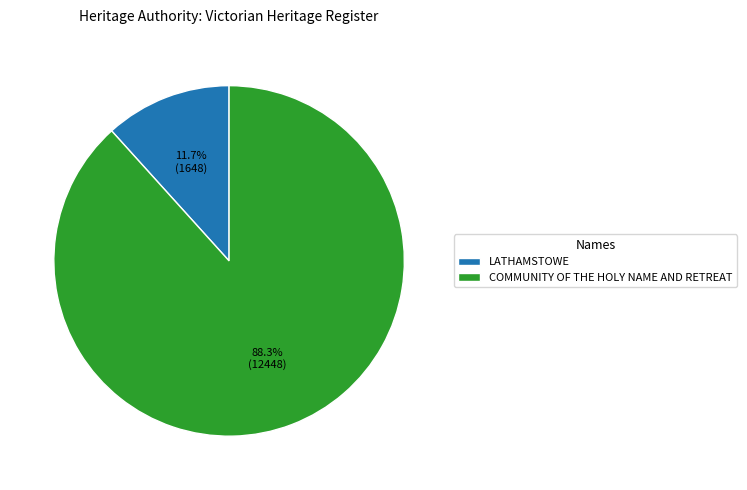

Which category has the smallest portion of the pie?

LATHAMSTOWE